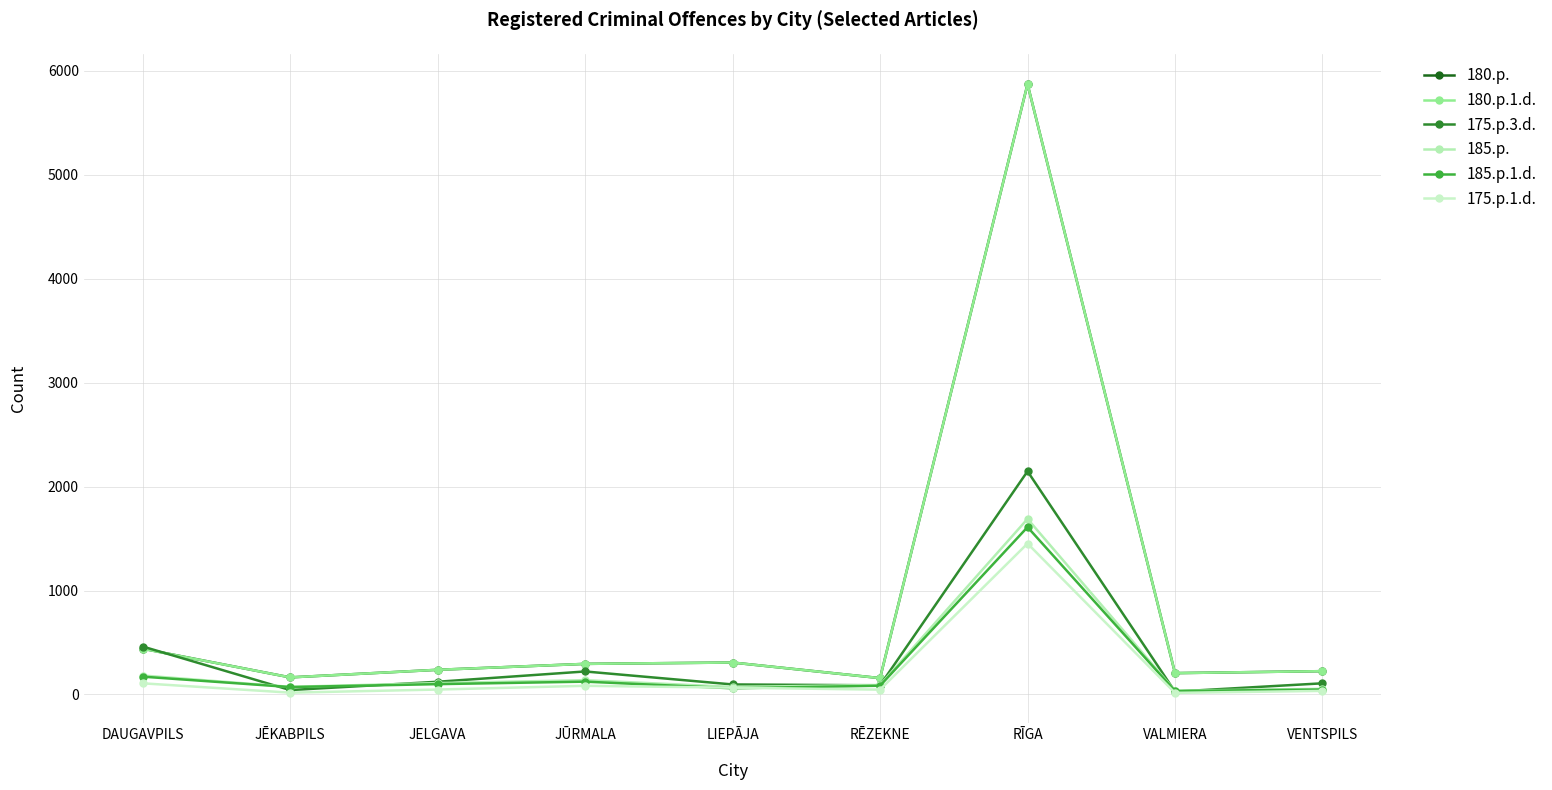

Reading right to left, what are all the values shown in this chart?

180.p.: VENTSPILS=224	VALMIERA=205	RĪGA=5872	RĒZEKNE=157	LIEPĀJA=307	JŪRMALA=294	JELGAVA=237	JĒKABPILS=164	DAUGAVPILS=440
180.p.1.d.: VENTSPILS=224	VALMIERA=205	RĪGA=5872	RĒZEKNE=157	LIEPĀJA=307	JŪRMALA=294	JELGAVA=237	JĒKABPILS=164	DAUGAVPILS=439
175.p.3.d.: VENTSPILS=107	VALMIERA=27	RĪGA=2147	RĒZEKNE=88	LIEPĀJA=96	JŪRMALA=221	JELGAVA=122	JĒKABPILS=42	DAUGAVPILS=461
185.p.: VENTSPILS=54	VALMIERA=36	RĪGA=1689	RĒZEKNE=91	LIEPĀJA=72	JŪRMALA=137	JELGAVA=109	JĒKABPILS=73	DAUGAVPILS=182
185.p.1.d.: VENTSPILS=47	VALMIERA=33	RĪGA=1610	RĒZEKNE=84	LIEPĀJA=59	JŪRMALA=123	JELGAVA=99	JĒKABPILS=71	DAUGAVPILS=171
175.p.1.d.: VENTSPILS=34	VALMIERA=15	RĪGA=1452	RĒZEKNE=46	LIEPĀJA=65	JŪRMALA=83	JELGAVA=47	JĒKABPILS=17	DAUGAVPILS=107